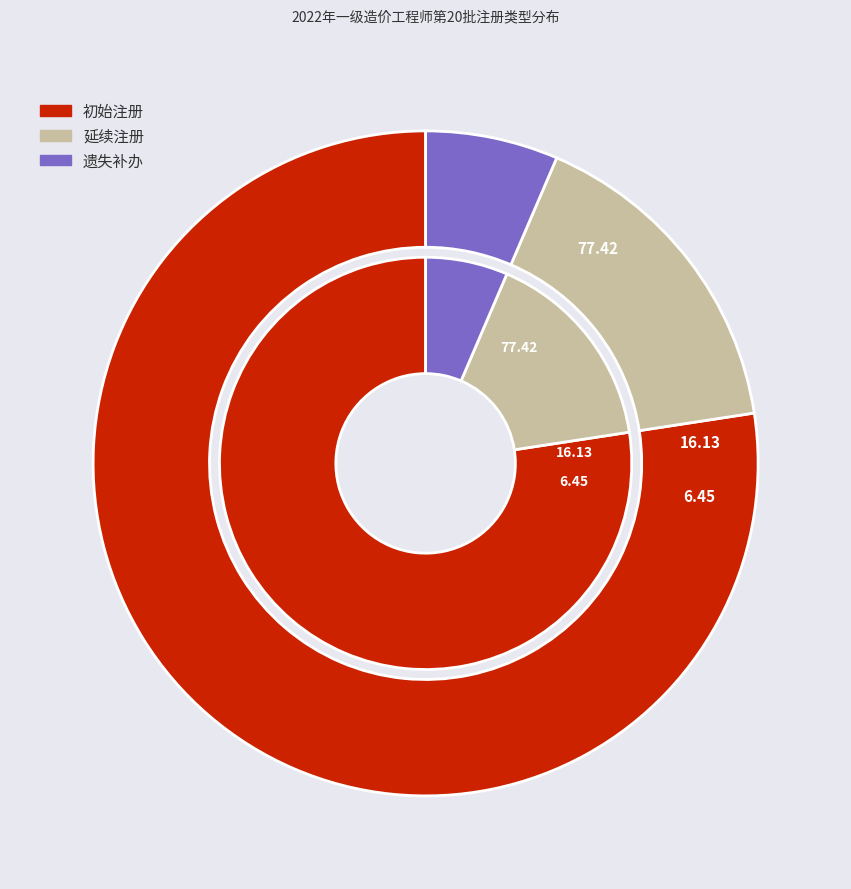

Do 初始注册 and 延续注册 together represent more than half of the pie?

Yes